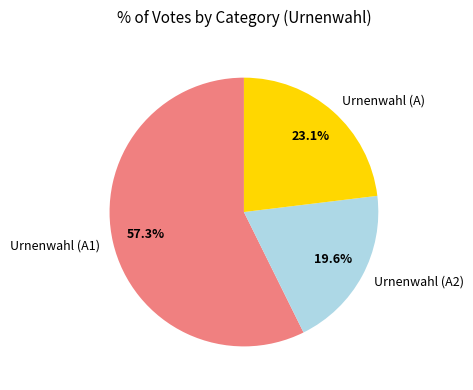

Which slice is the smallest?

Urnenwahl (A2)